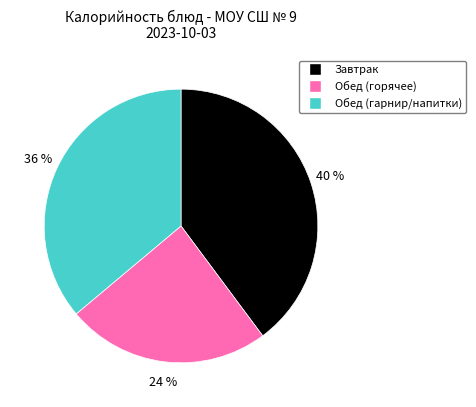

To the nearest percent, what is the difference between the largest and smallest slice percentages?

16%